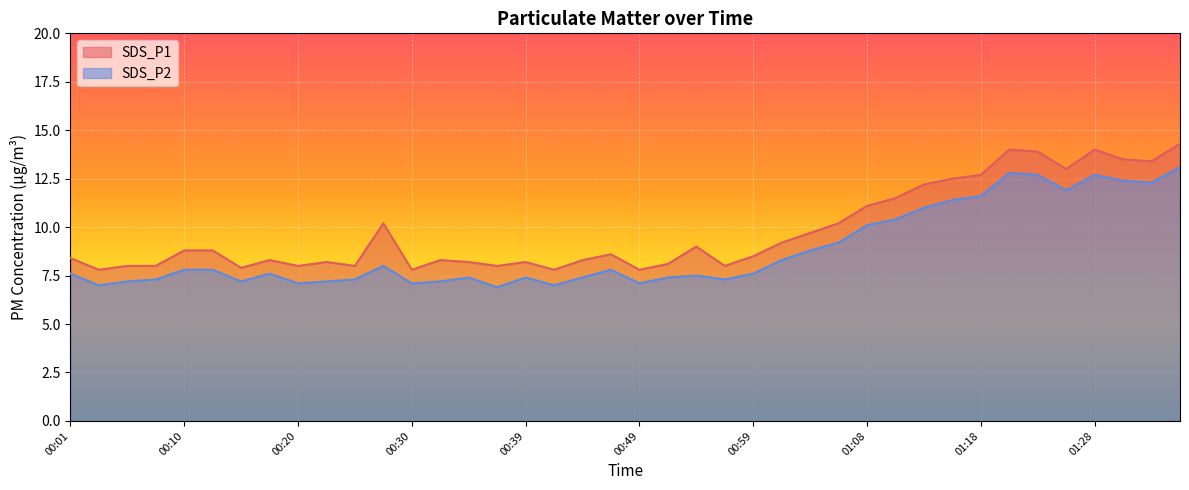

Between 01:18 and 00:27, which is larger?

01:18